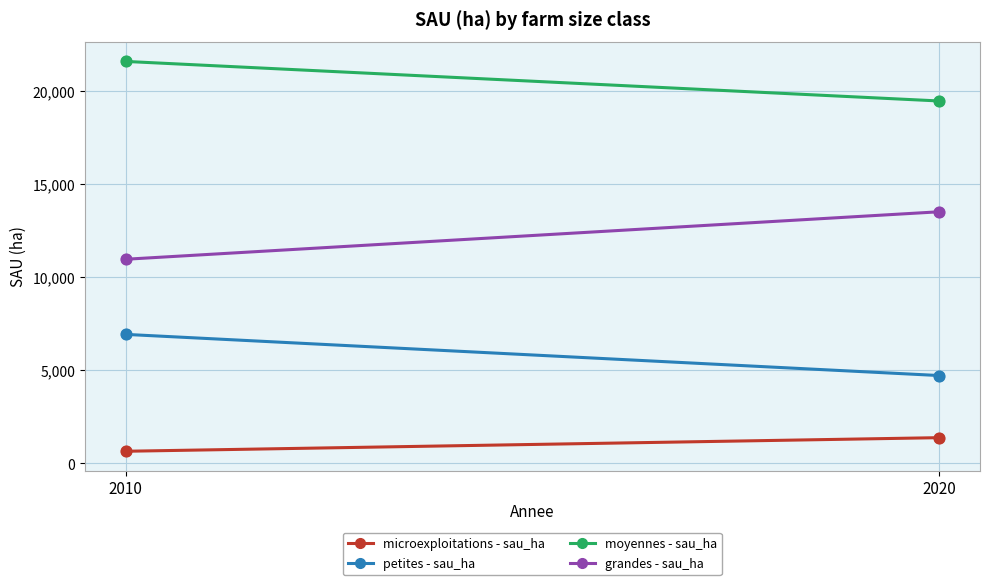

Which series reaches the minimum Y coordinate?

microexploitations - sau_ha